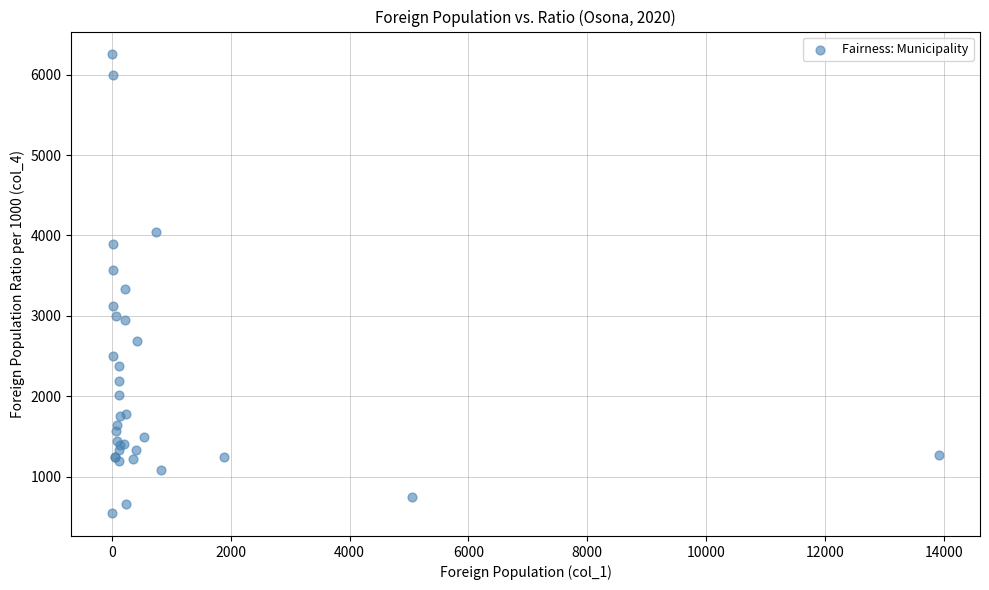

What Y value in the scatter plot is closest to 3400?

3333